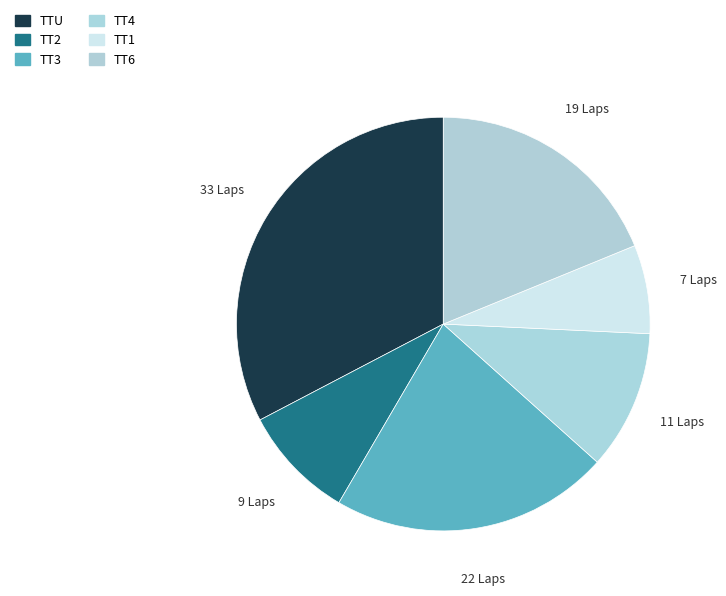

Is TT6 the majority of the pie?

No